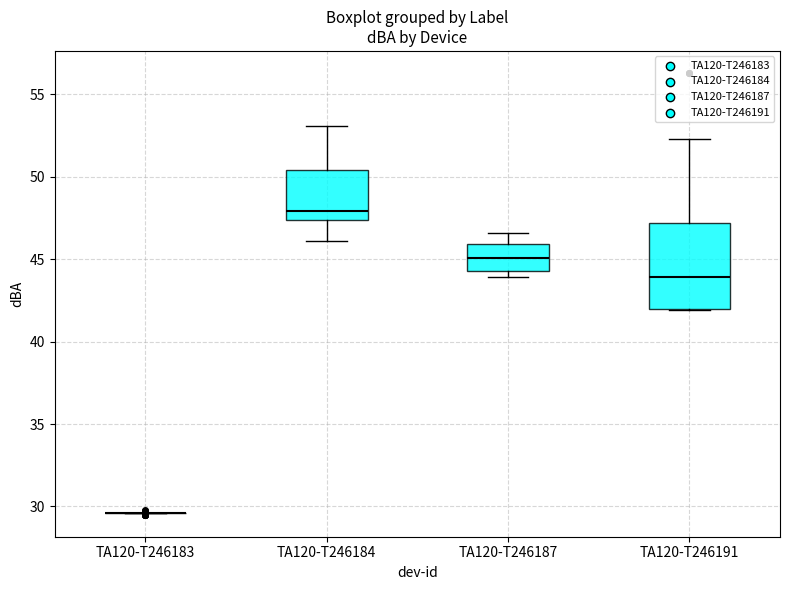

Reading left to right, read every box against the y-axis: the position of its median line, the range the box covers, and the ends of its whiskers. The values are not printed on the chart, so give them approximately, as read against the axis.

TA120-T246183: box collapsed to a line at 29.5, whiskers 29.5 to 29.5
TA120-T246184: median 48.0, box 47.5 to 50.5, whiskers 46.0 to 53.0
TA120-T246187: median 45.0, box 44.5 to 46.0, whiskers 44.0 to 46.5
TA120-T246191: median 44.0, box 42.0 to 47.0, whiskers 42.0 to 52.5